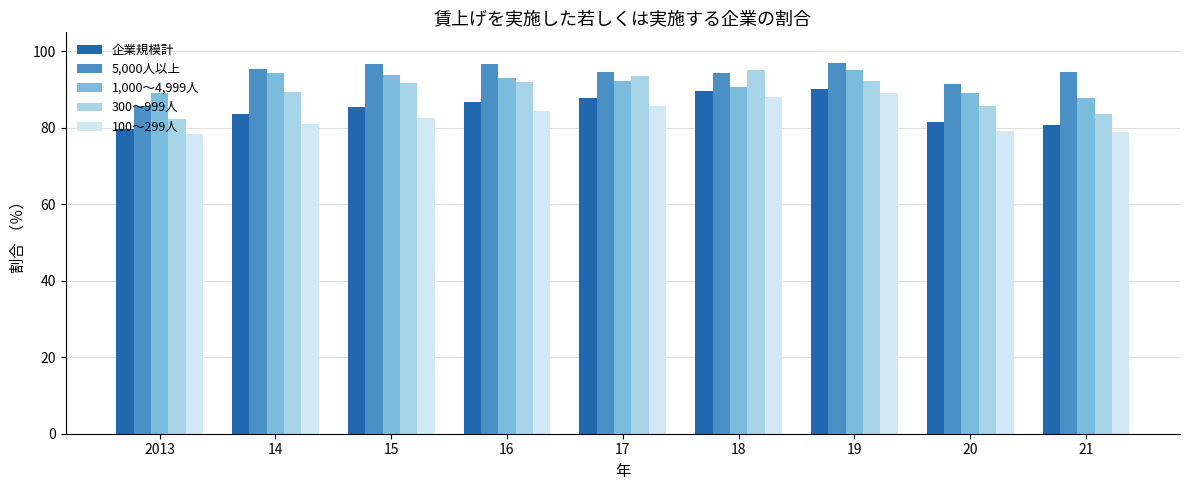

The 1,000～4,999人 series shows 87.8 at 21. True or false?

True